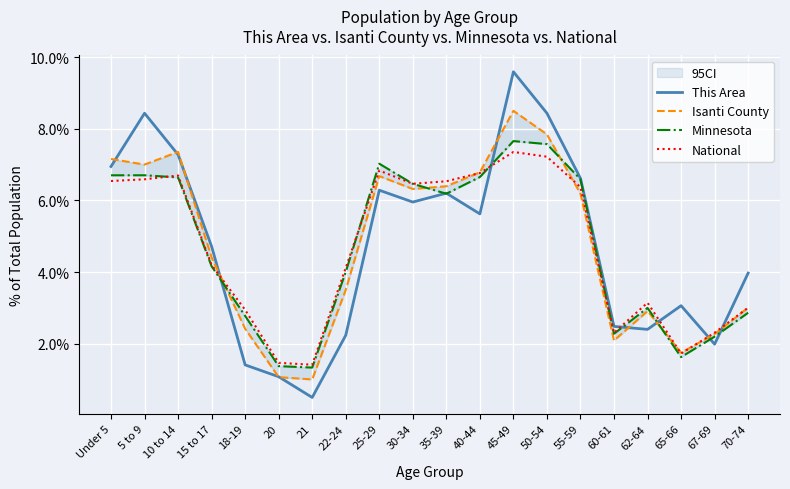

How many interior local peaks does the Isanti County series have?

4